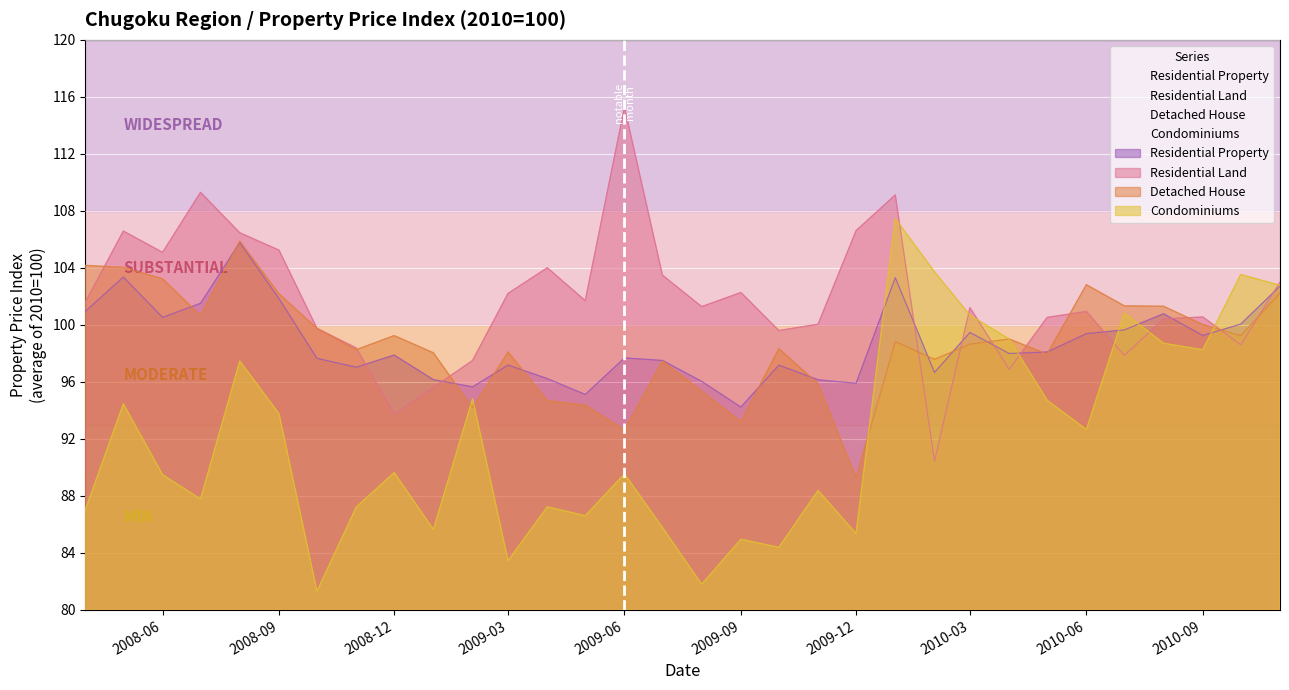

What are all the series names shown in the legend?

Residential Property, Residential Land, Detached House, Condominiums